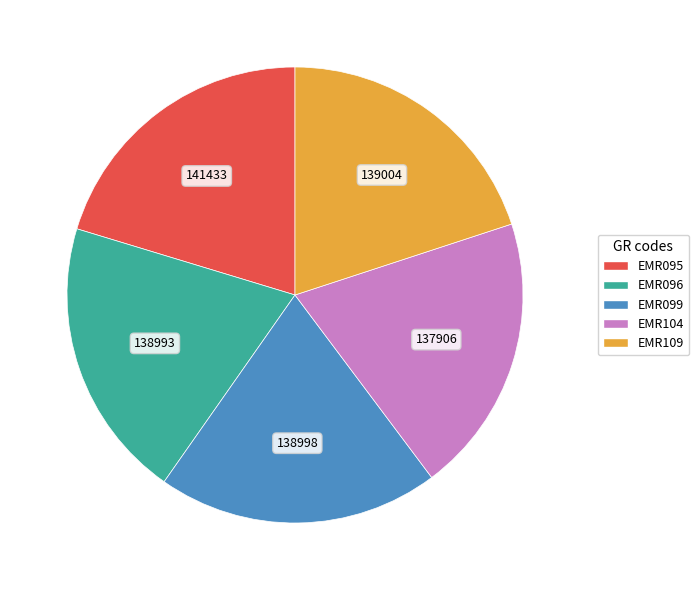

What is the ratio of the value at EMR109 to the value at EMR099?

1.0